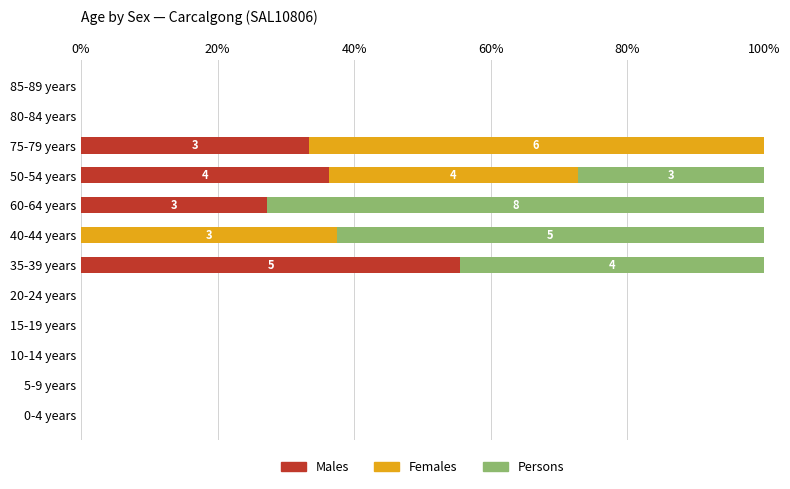

What is the sum of the Males values at 5-9 years and 75-79 years?

33.3